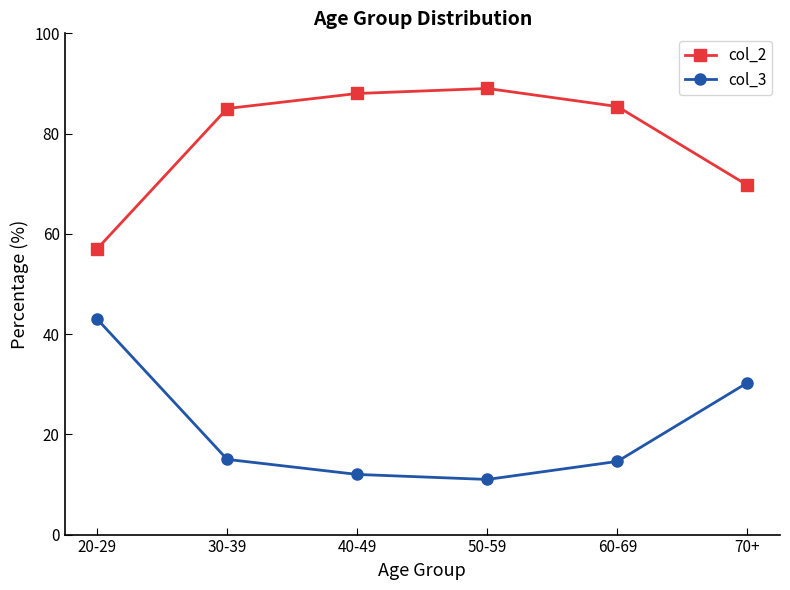

In col_3, how many points are lower than both neighbors (excluding endpoints)?

1